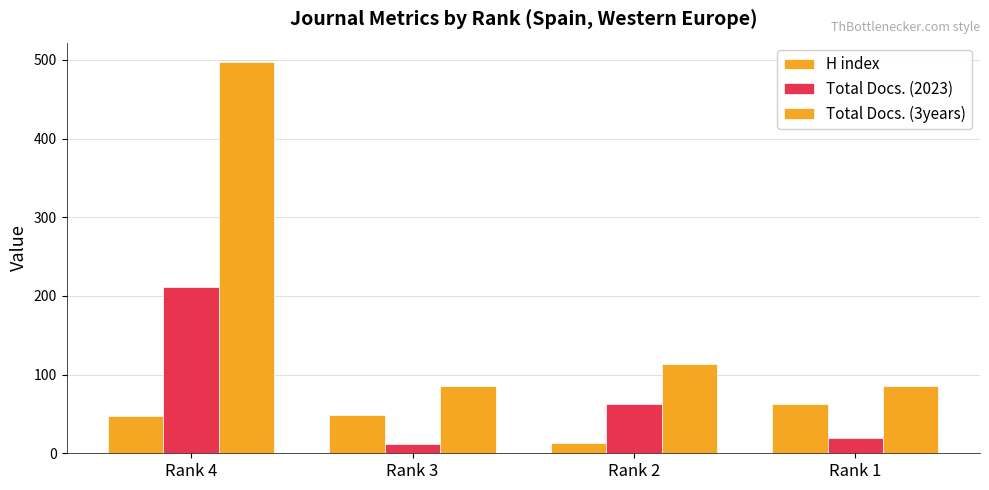

Count the number of categories in the chart.

4